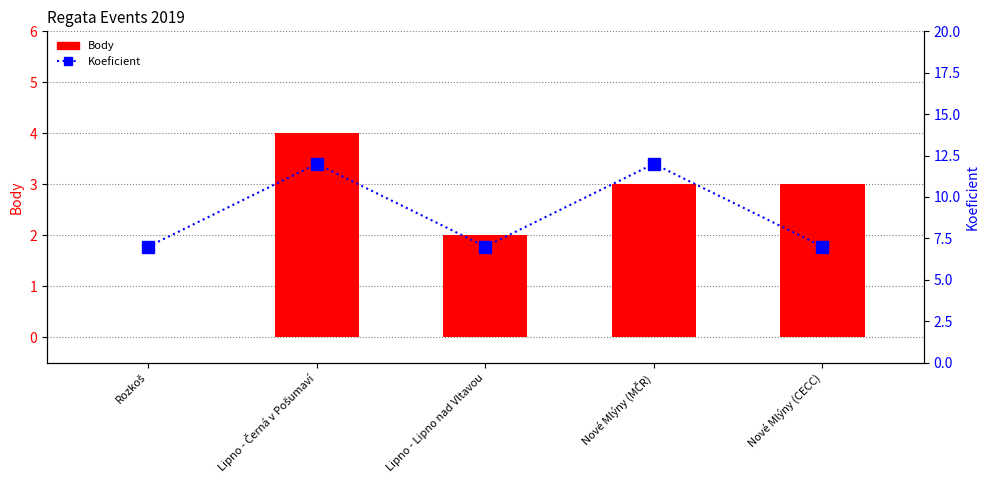

List the series in order of their overall mean, highest first.

Koeficient, Body